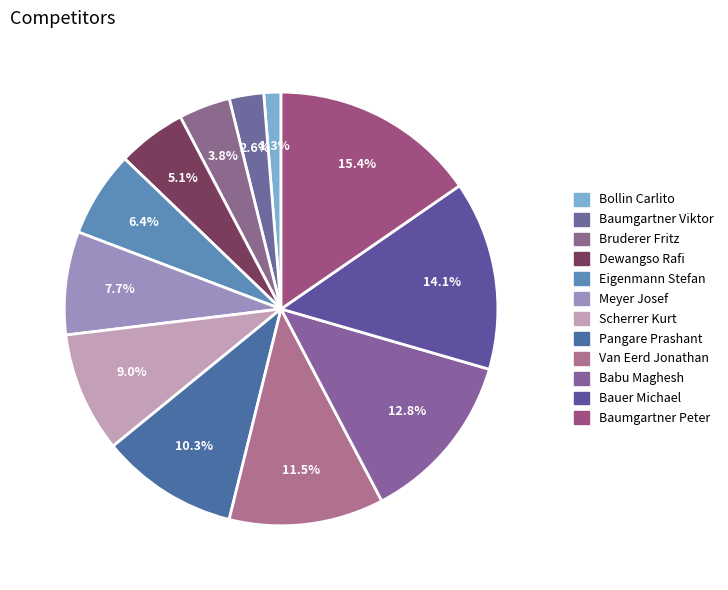

To the nearest percent, what percentage of the pie is Baumgartner Peter?

15%